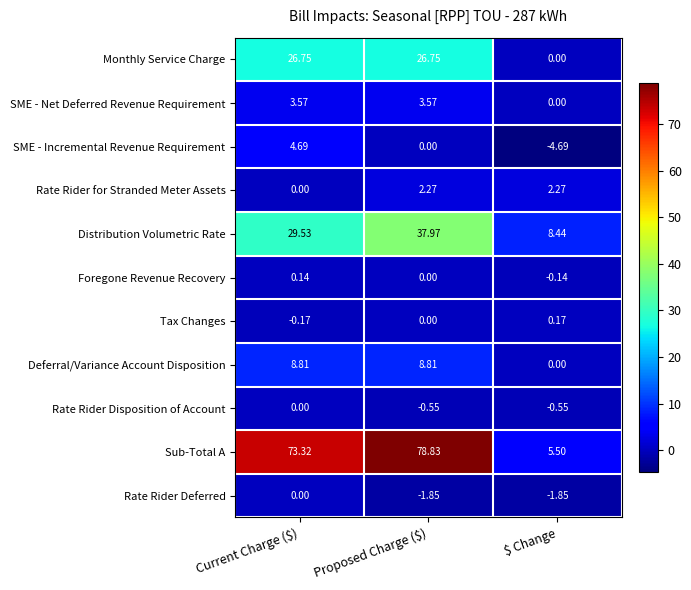

Which series has the widest spread of values?

Sub-Total A